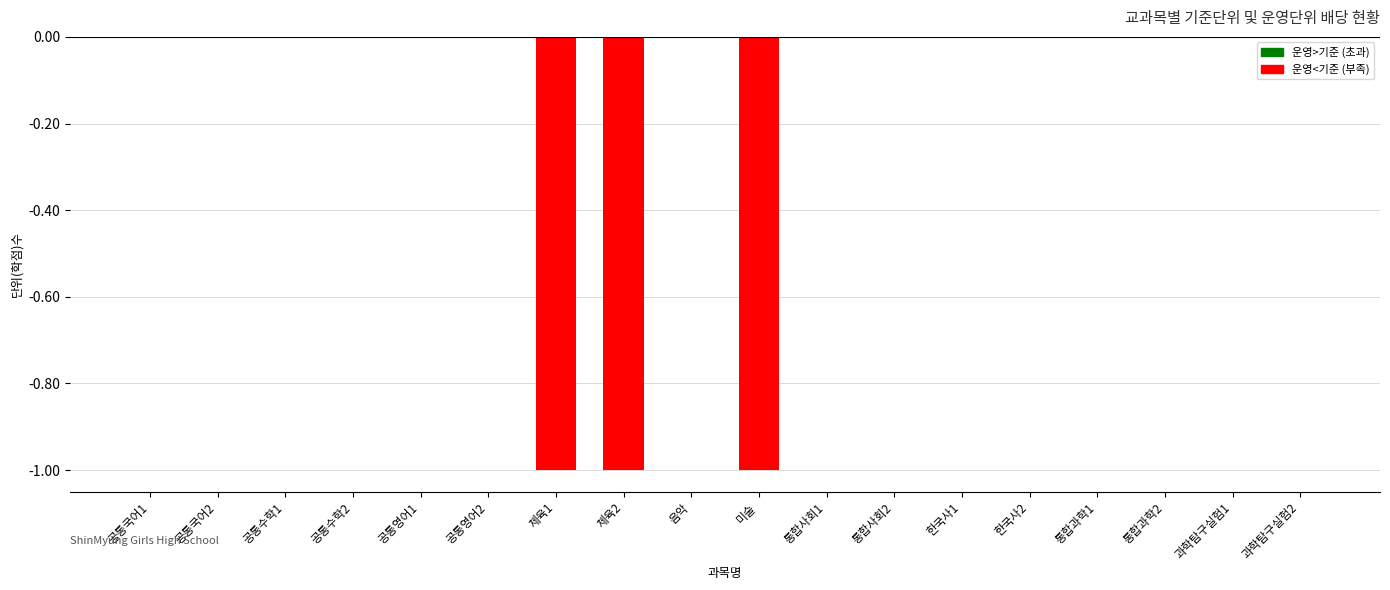

Which has a higher value, 공통국어1 or 체육2?

공통국어1